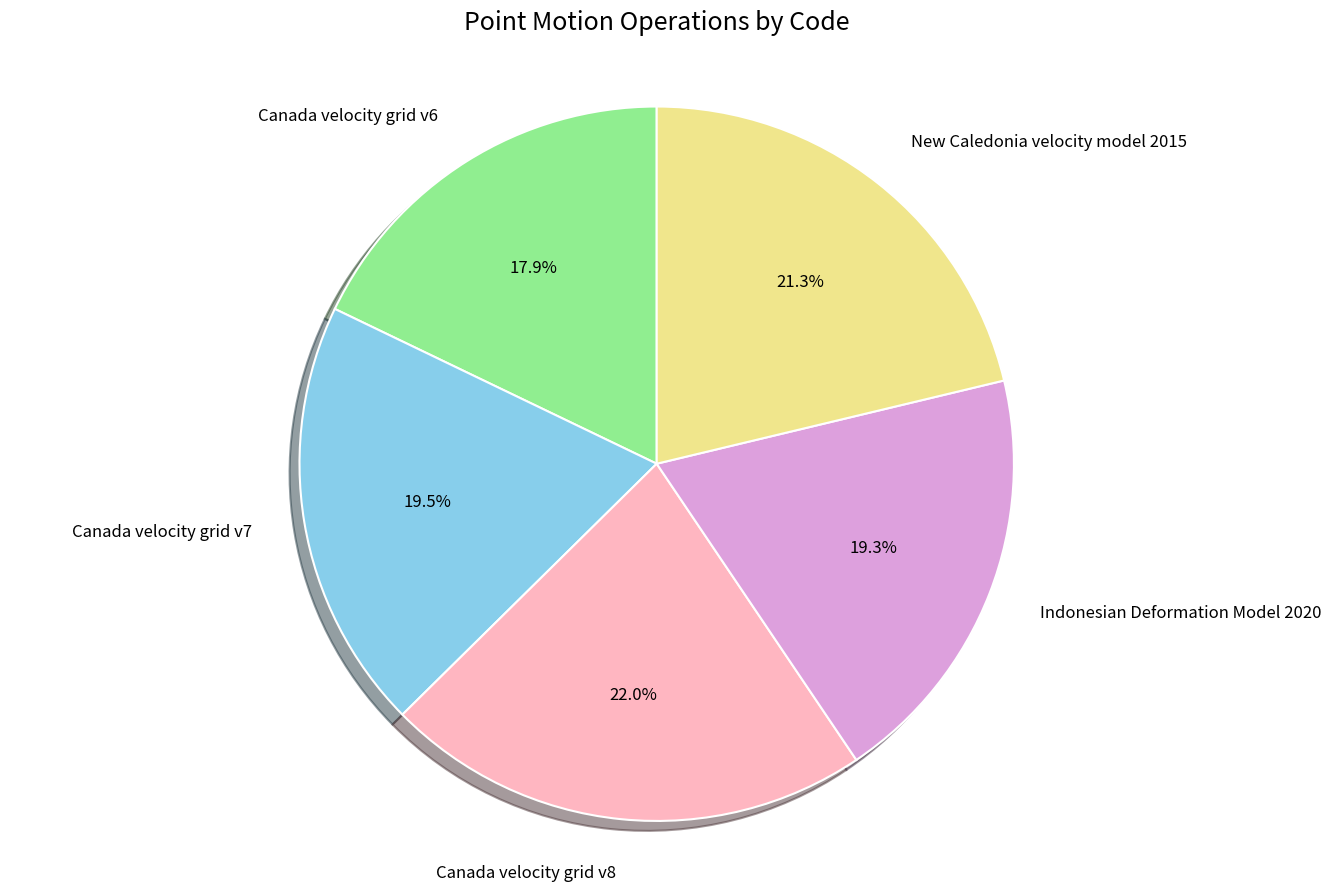

What percentage is the Indonesian Deformation Model 2020 slice, to the nearest percent?

19%